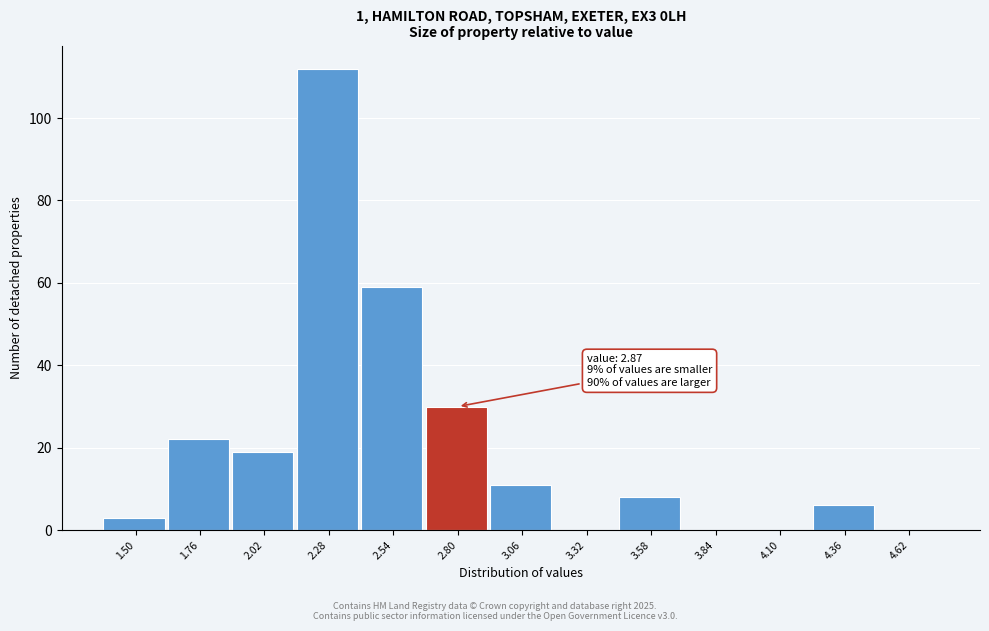

Reading left to right, list all the values displayed in this chart.

1.50=3	1.76=22	2.02=19	2.28=112	2.54=59	2.80=30	3.06=11	3.32=0	3.58=8	3.84=0	4.10=0	4.36=6	4.62=0